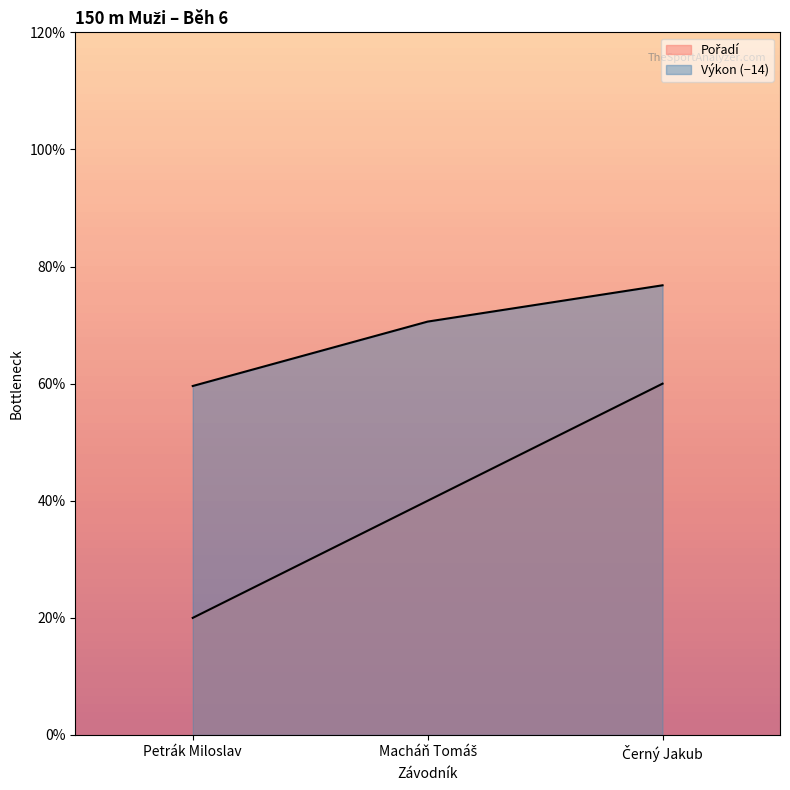

Is it true that Pořadí equals 1.0 at Petrák Miloslav?

True